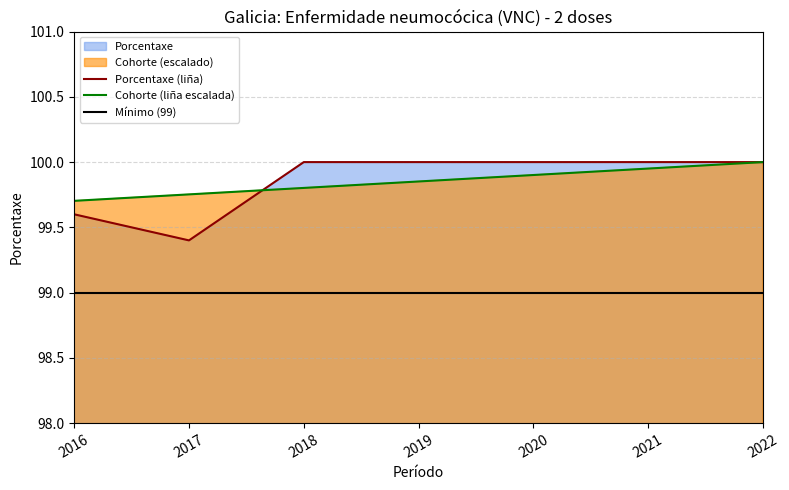

At which label is Cohorte (liña escalada) closest to 99?

2016